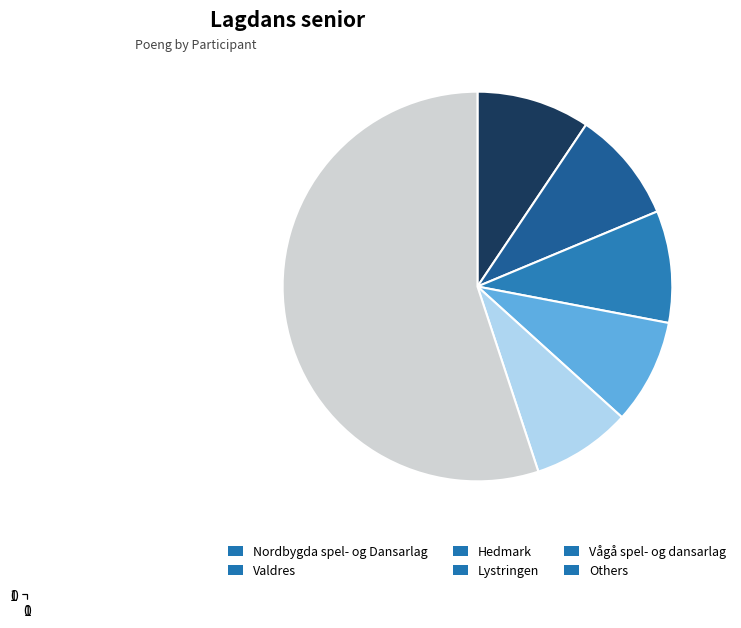

The Vågå spel- og dansarlag slice represents 17% of the pie. True or false?

False